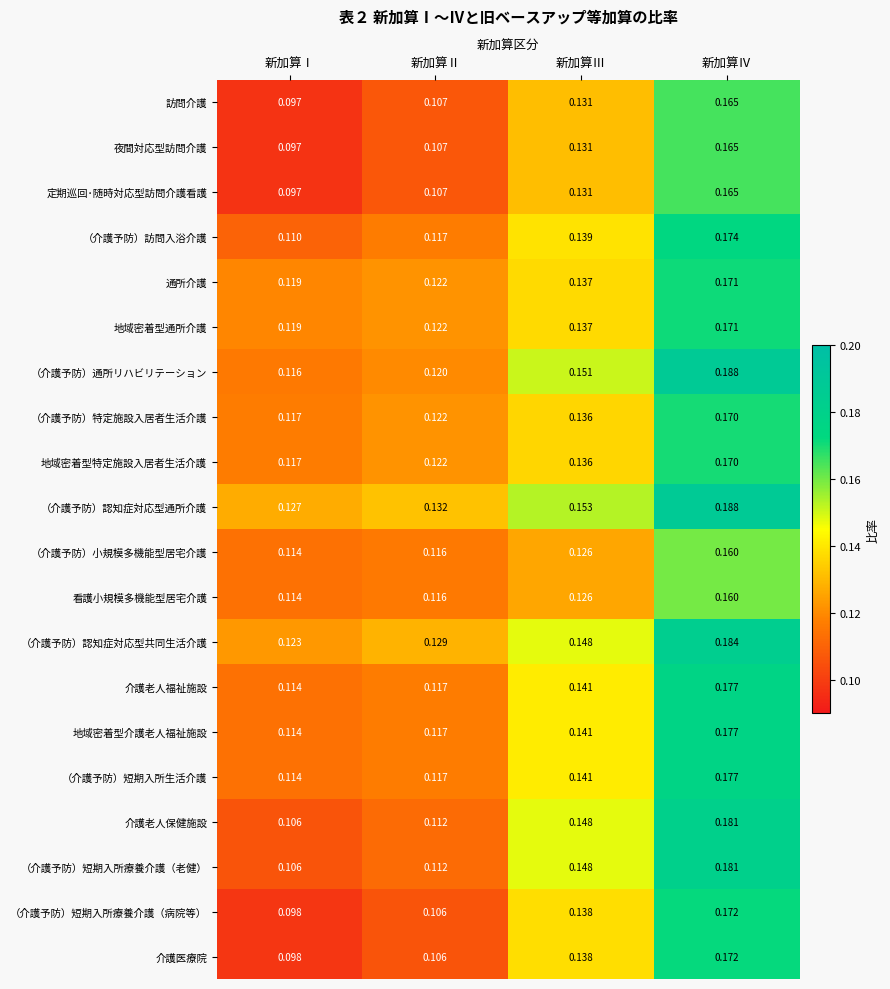

At how many categories does at least one series exceed 0?

4